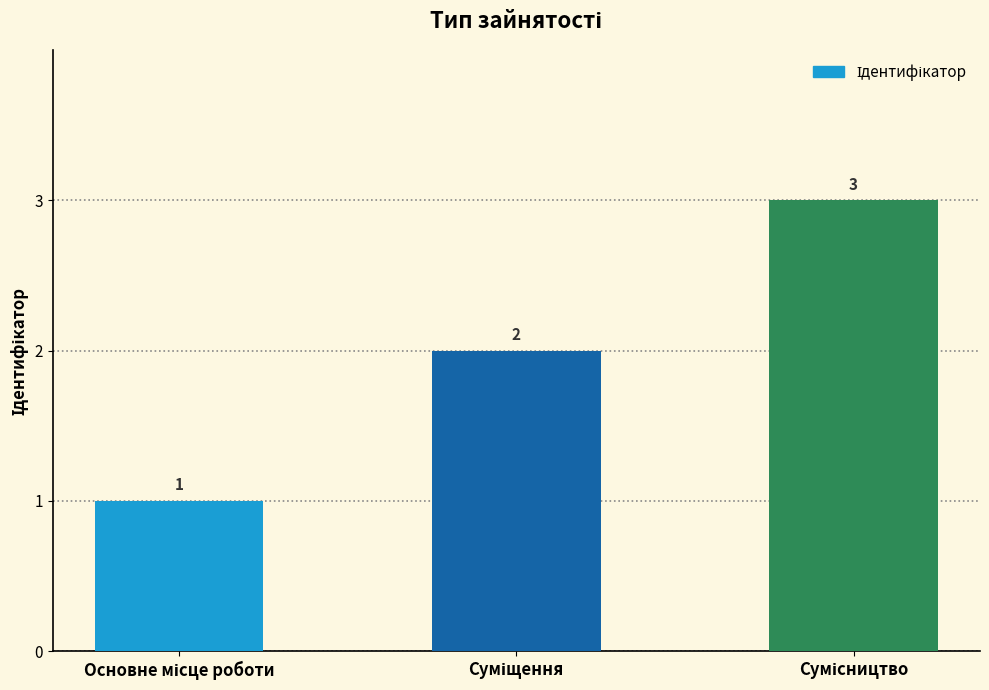

Count the values in the range 1 to 3.

3